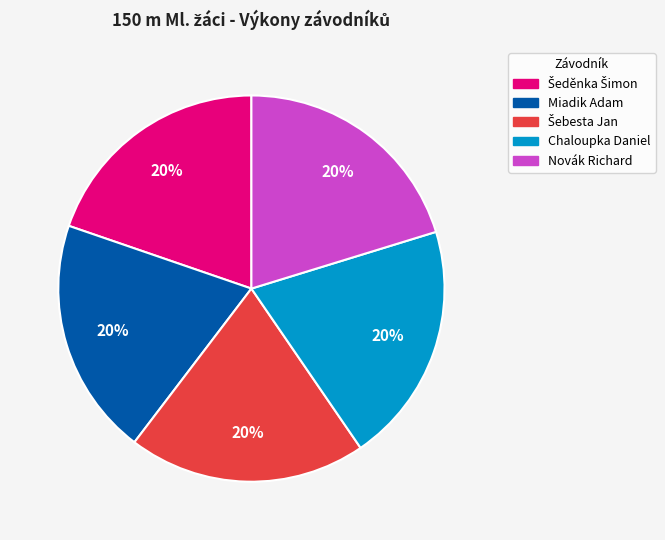

Is it true that Miadik Adam is 20% of the pie?

True